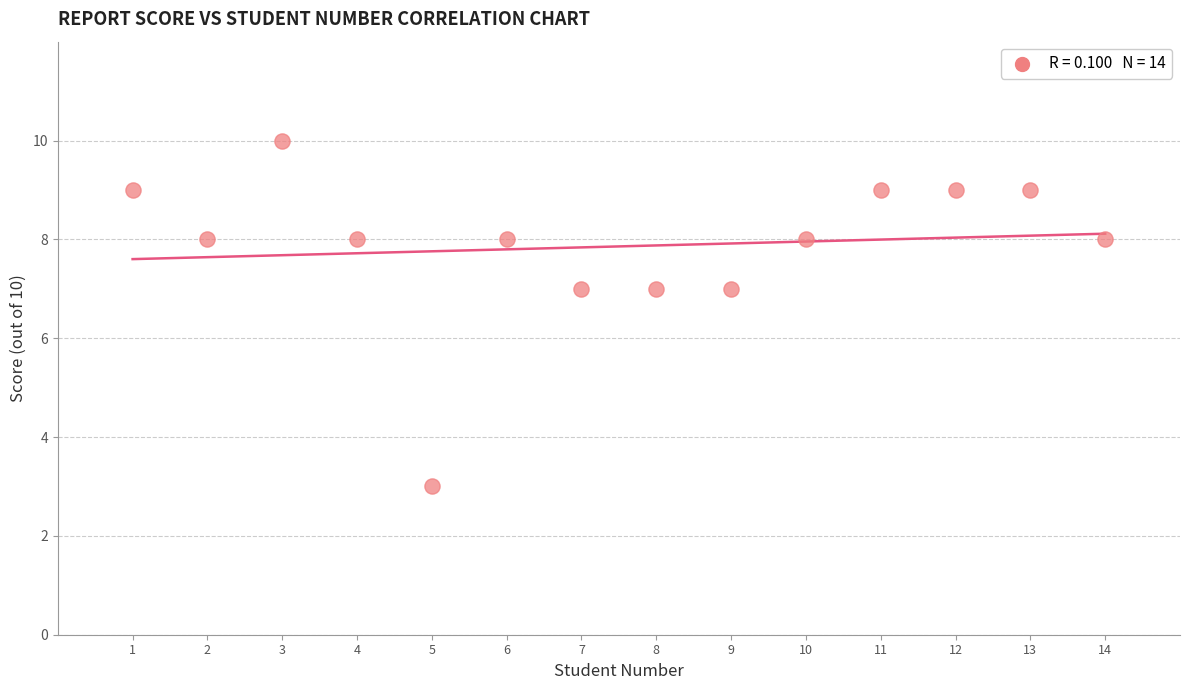

What is the range of Y values (max minus min)?

7